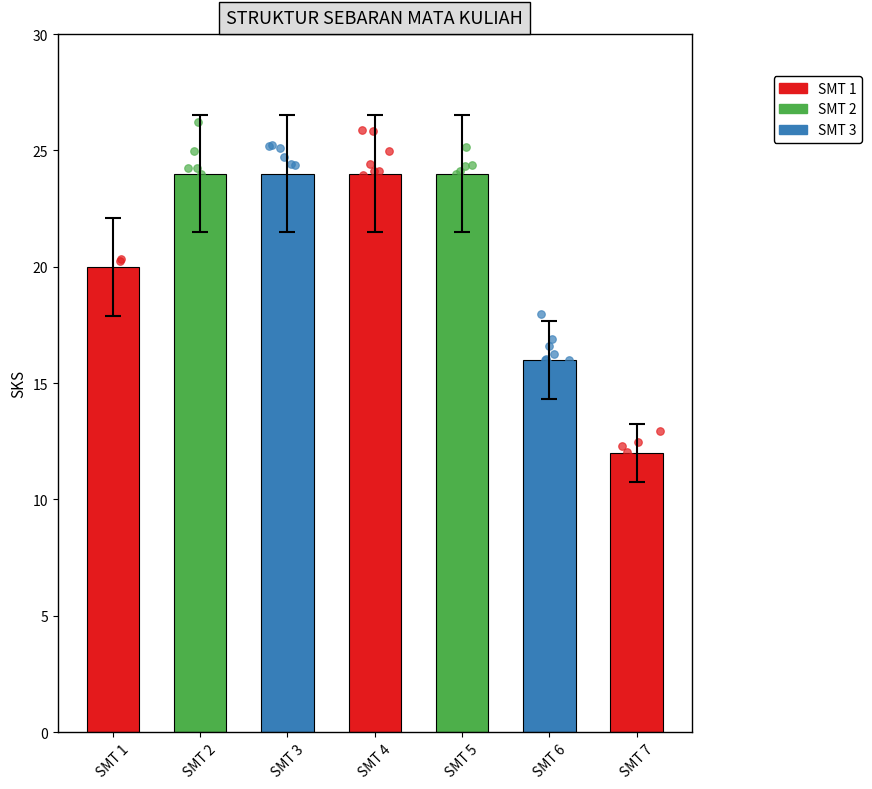

Approximately how many times larger is the value at SMT 5 compared to SMT 6?

1.5